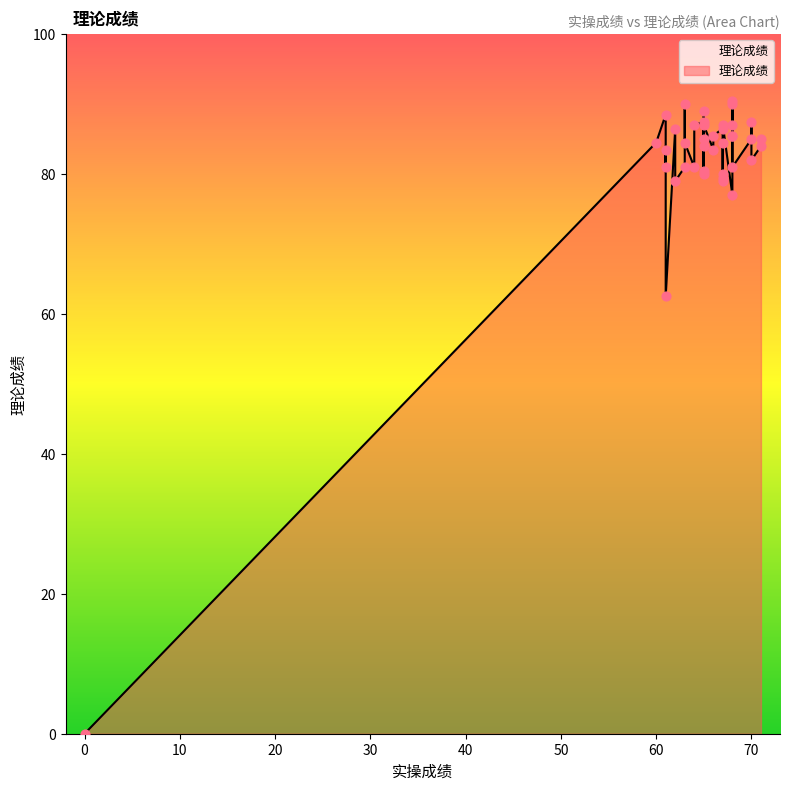

Approximately how many times larger is the value at 68 compared to 71?

1.0